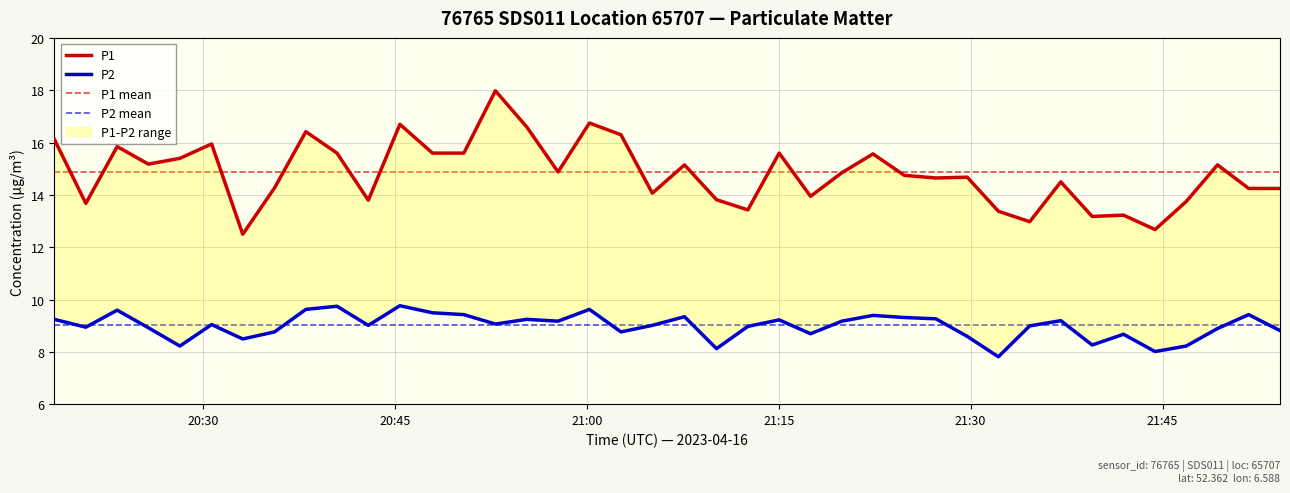

How many values in the P2 series exceed 9?

22